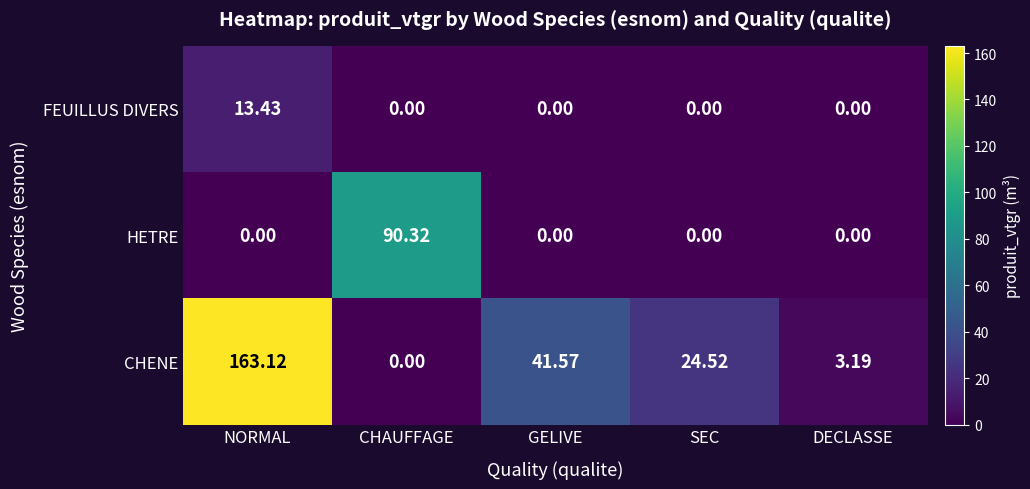

At which label does FEUILLUS DIVERS reach its peak?

NORMAL